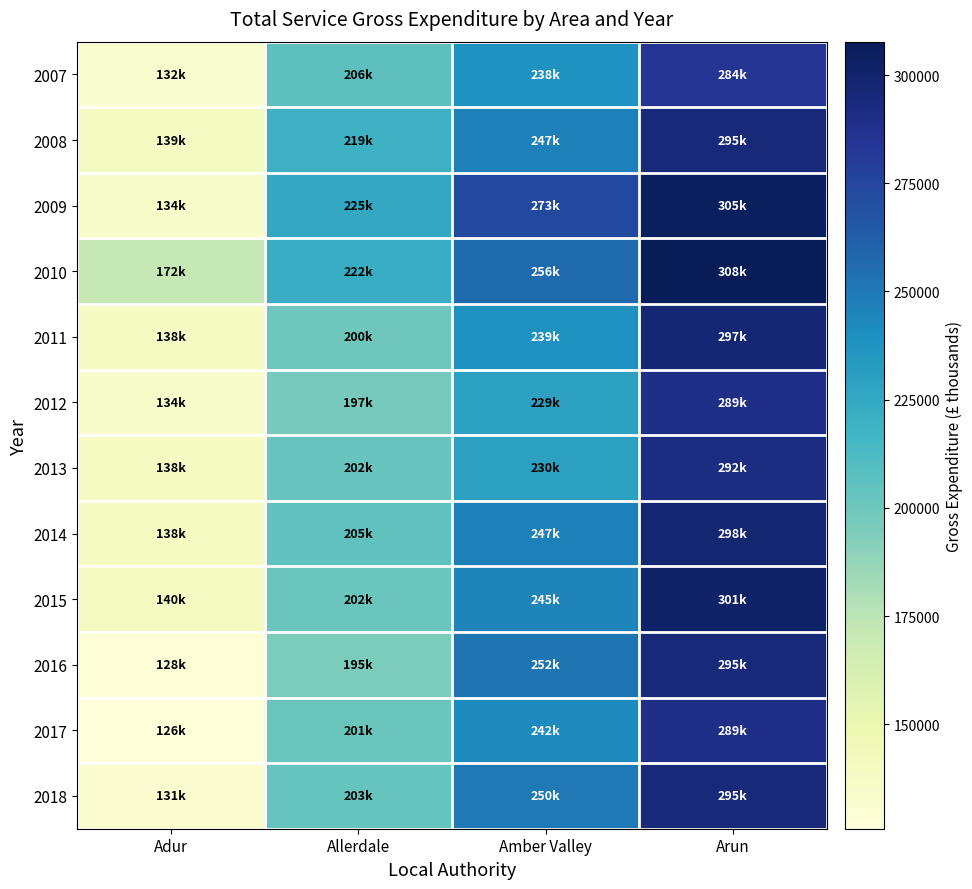

Reading left to right, what are all the values shown in this chart?

2007: Adur=132473.9	Allerdale=206485.6	Amber Valley=238154.9	Arun=283940.5
2008: Adur=139213.5	Allerdale=219434.9	Amber Valley=246701.1	Arun=295440.7
2009: Adur=134083.4	Allerdale=224754.0	Amber Valley=272937.7	Arun=305003.8
2010: Adur=171659.7	Allerdale=222076.4	Amber Valley=256057.2	Arun=307710.2
2011: Adur=138384.1	Allerdale=200187.8	Amber Valley=239065.0	Arun=297000.0
2012: Adur=134336.7	Allerdale=197202.8	Amber Valley=229179.7	Arun=289000.0
2013: Adur=138464.0	Allerdale=202022.0	Amber Valley=229863.7	Arun=292000.0
2014: Adur=138378.2	Allerdale=204889.7	Amber Valley=247270.7	Arun=298000.0
2015: Adur=139722.5	Allerdale=201645.3	Amber Valley=244866.8	Arun=301000.0
2016: Adur=127950.4	Allerdale=194935.8	Amber Valley=251752.4	Arun=295000.0
2017: Adur=125847.8	Allerdale=201345.2	Amber Valley=241916.7	Arun=289000.0
2018: Adur=131418.2	Allerdale=202695.0	Amber Valley=250037.7	Arun=295000.0